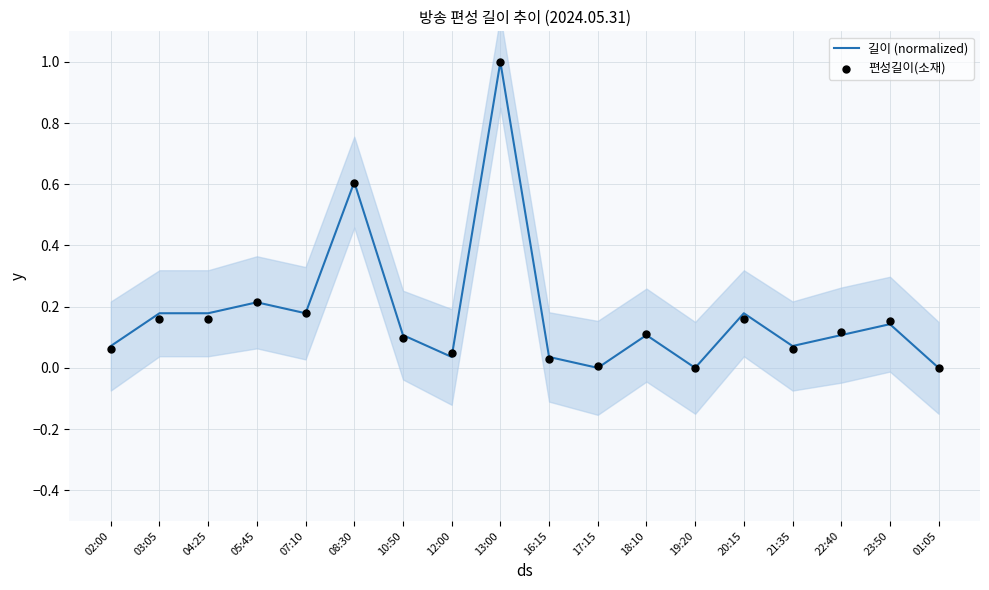

Which series has the widest spread of Y values?

길이 (normalized)